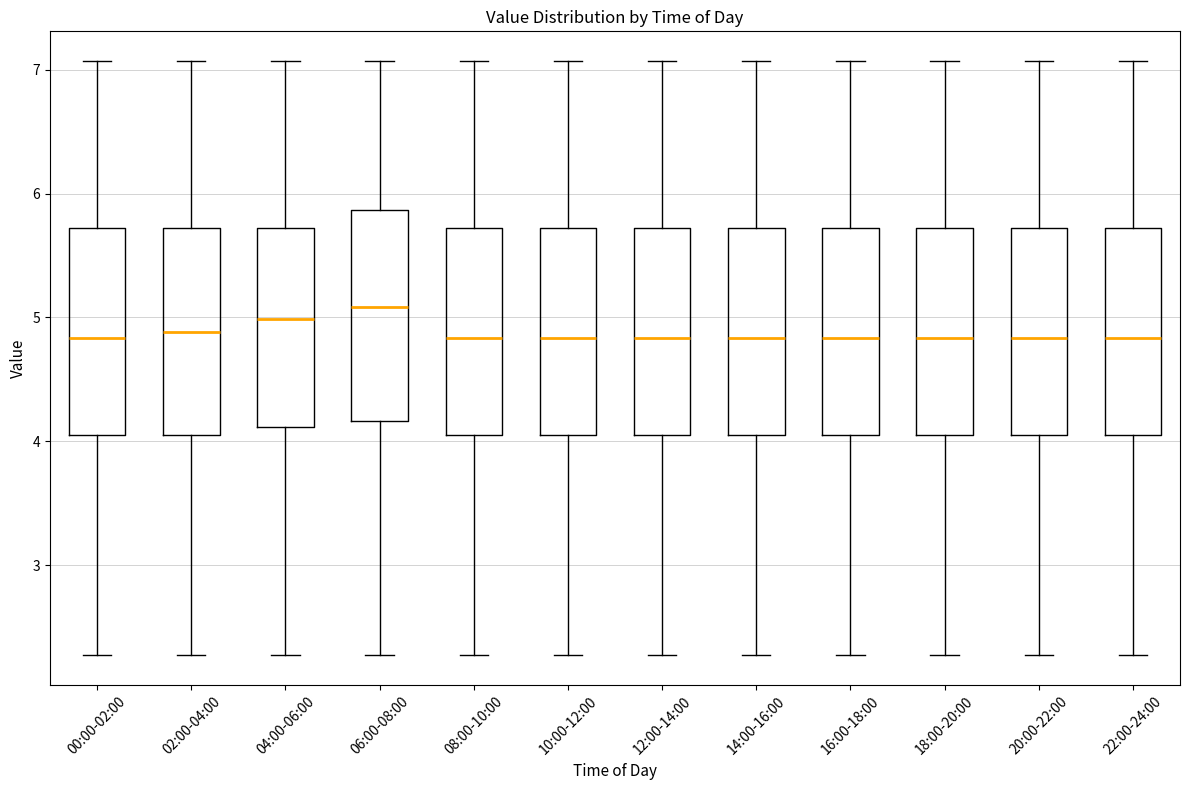

Where does the lower whisker of the box for 12:00-14:00 end on the y-axis? The values are not printed on the chart, so give them approximately, as read against the axis.

2.3